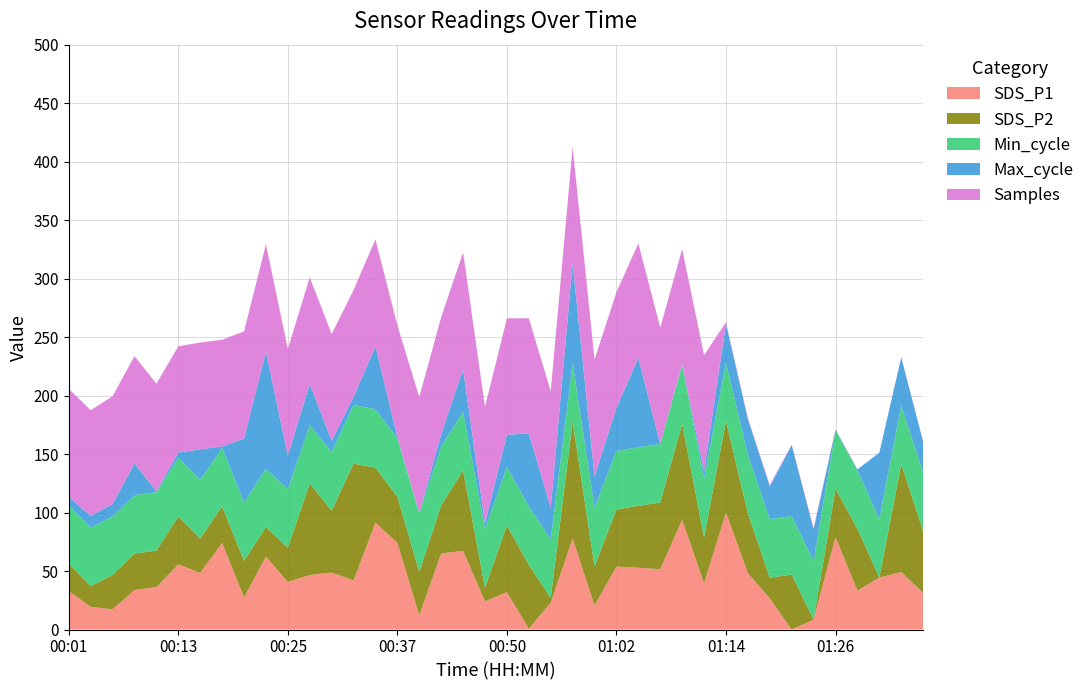

What is the maximum value for SDS_P1?

100.0